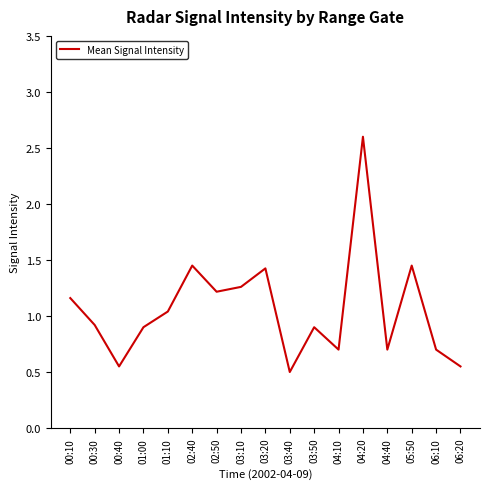

The chart shows a value of 1.4 at 05:50. True or false?

True